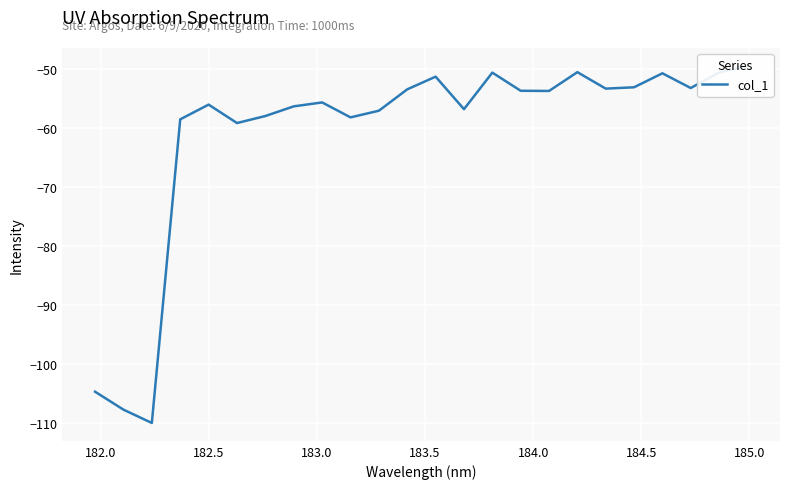

True or false: the data shows -33.9 at 185.0.

False